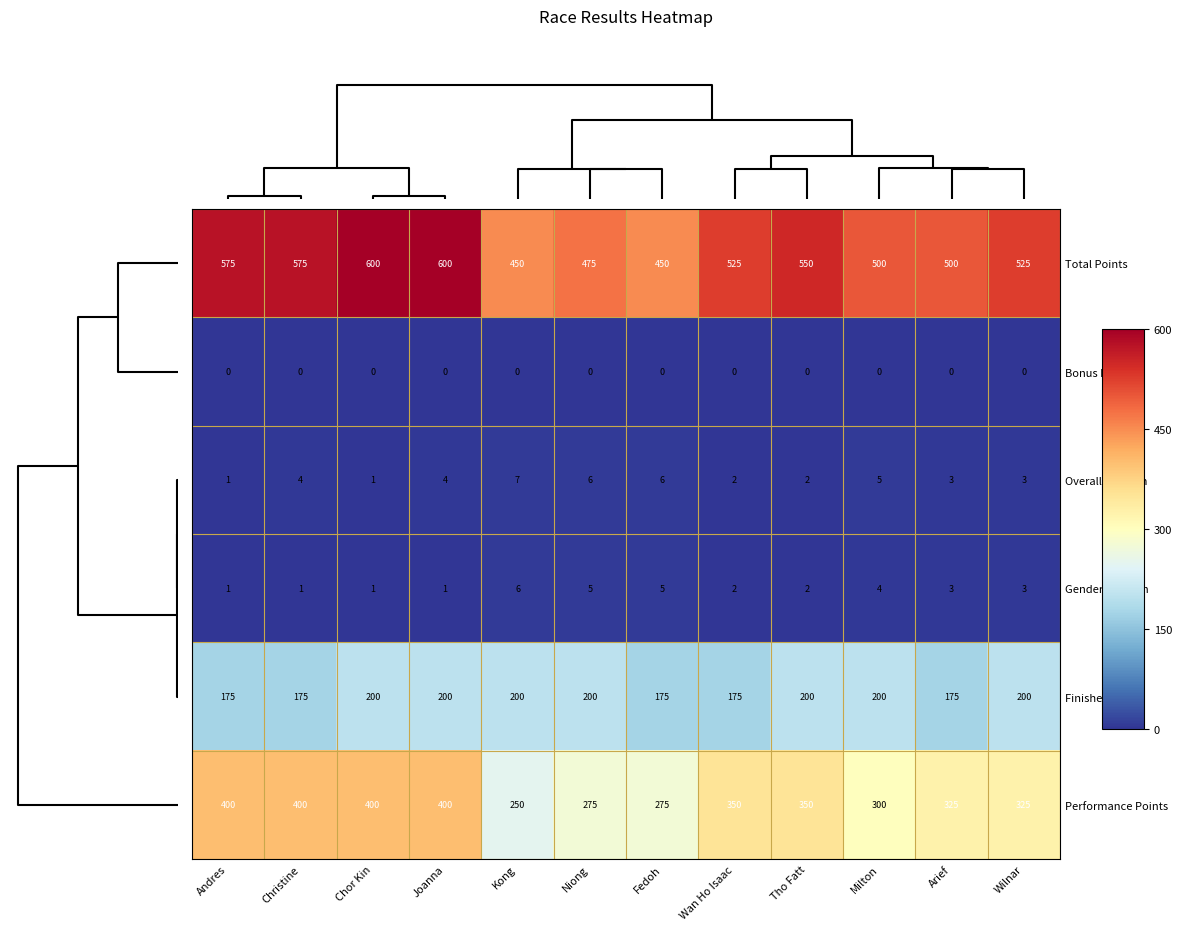

At which label does Performance Points reach its minimum?

Kong